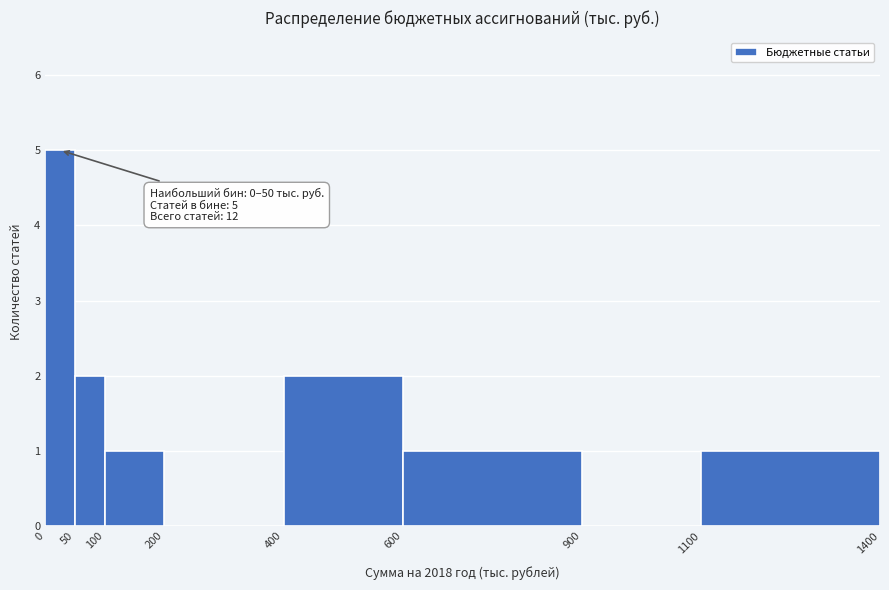

Which range on the x-axis has the tallest bar?

0 to 50